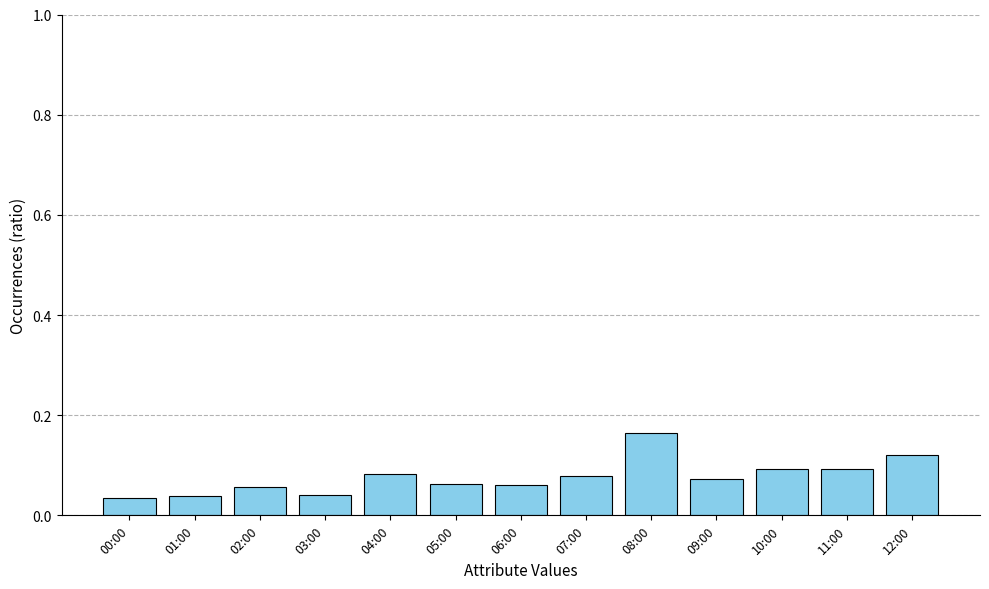

How many values are between 0 and 1?

13